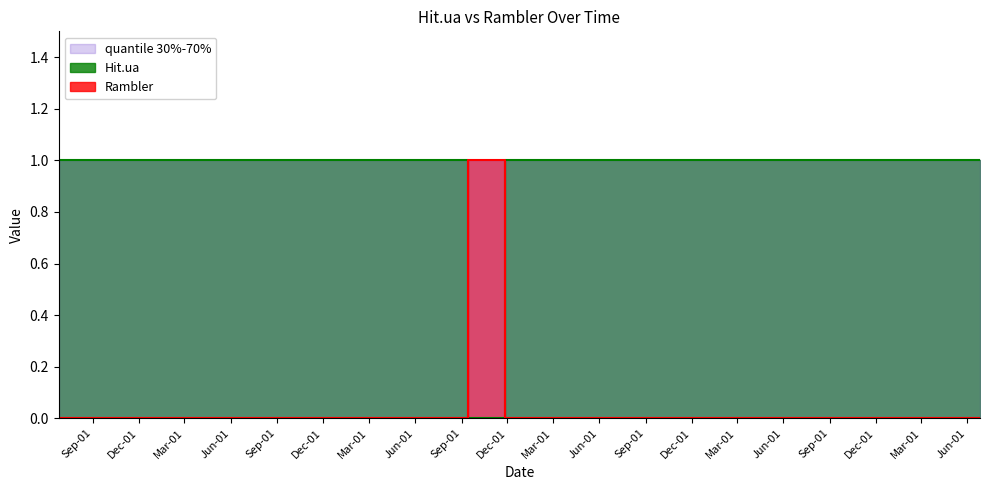

What are all the series names shown in the legend?

Hit.ua, Rambler